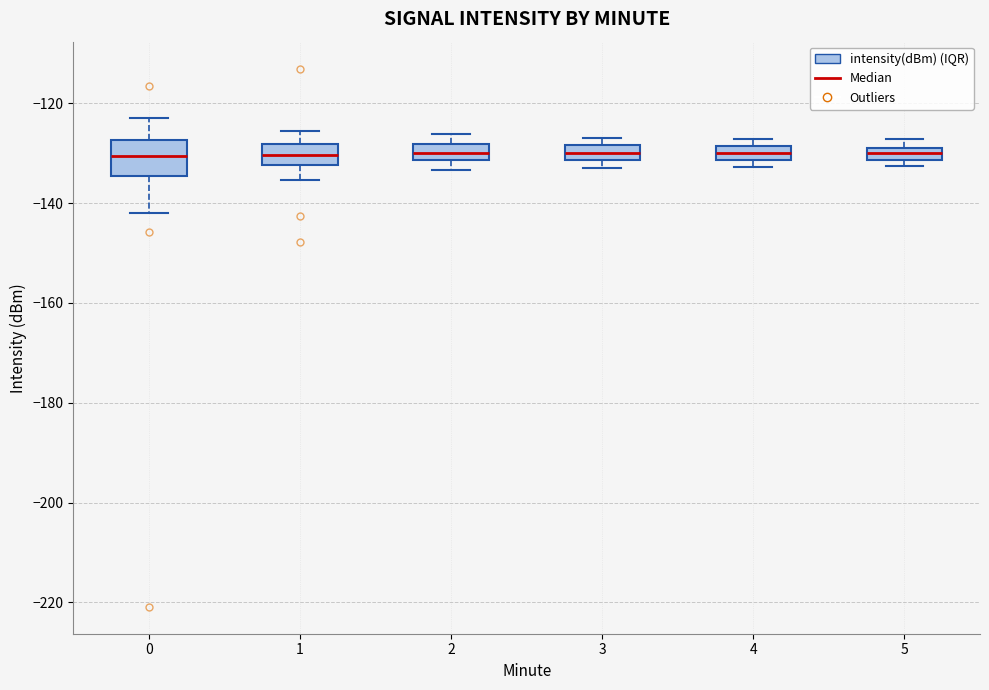

Where is the upper edge of the box at x = 2 on the y-axis? The values are not printed on the chart, so give them approximately, as read against the axis.

-128